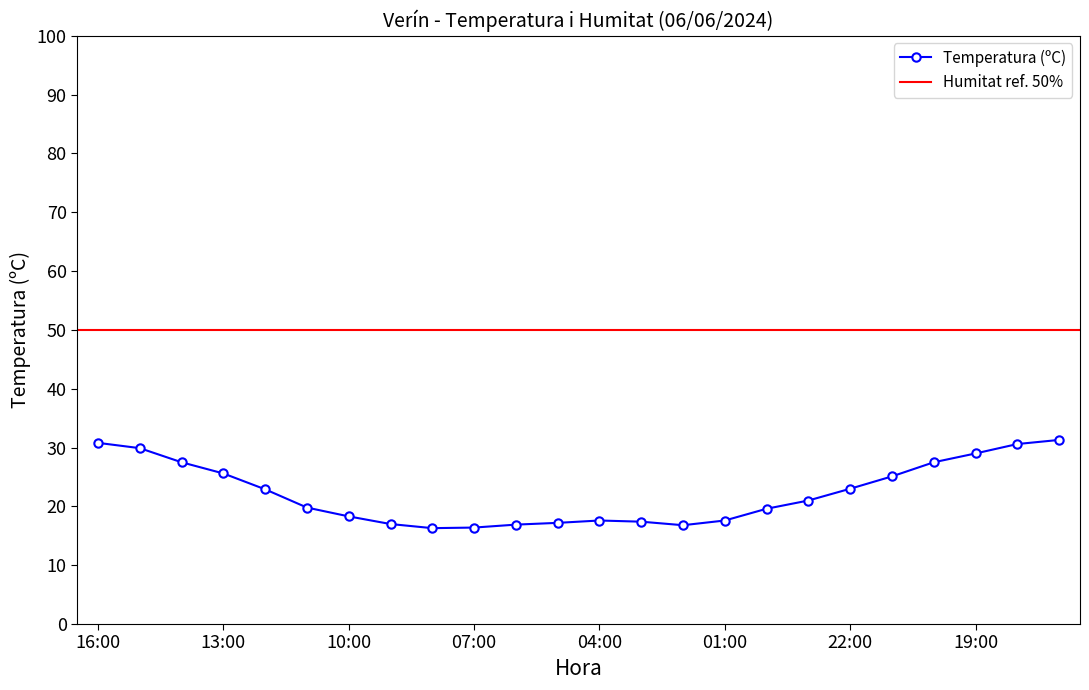

What is the minimum value shown in the chart?

16.3